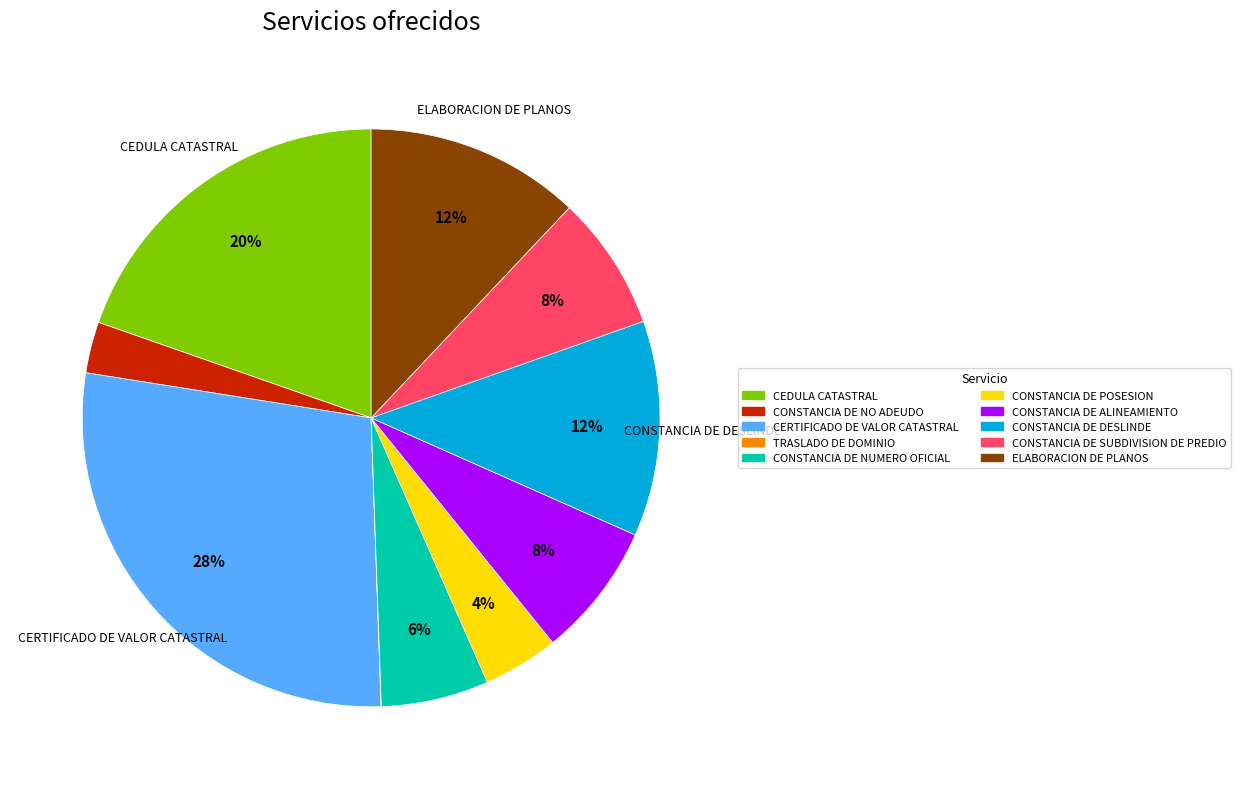

To the nearest percent, what is the difference between the largest and smallest slice percentages?

28%